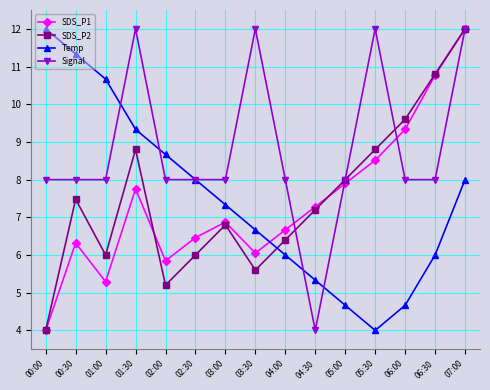

What is the label of the 1st point from the left?

00:00